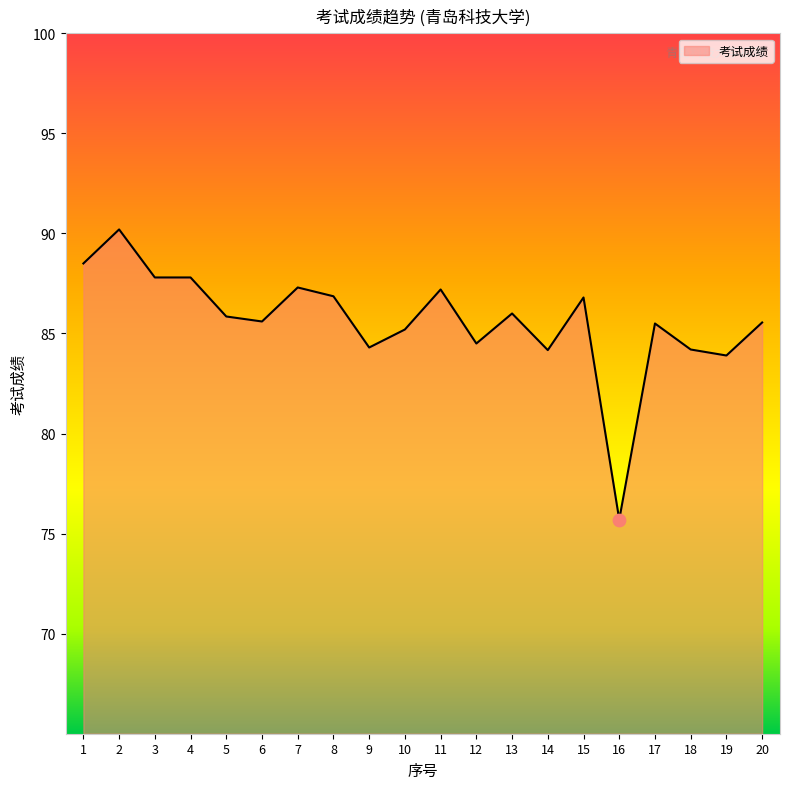

What is the change in value from 4 to 9?

-3.5